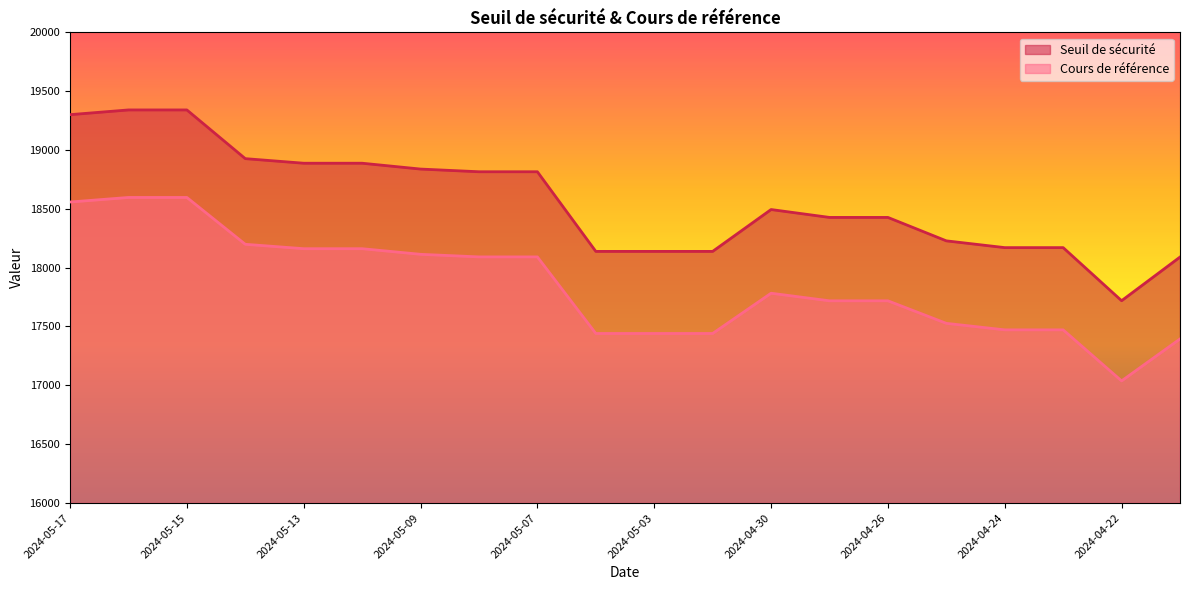

At 2024-05-03, list the series in order from smallest to largest.

Cours de référence, Seuil de sécurité